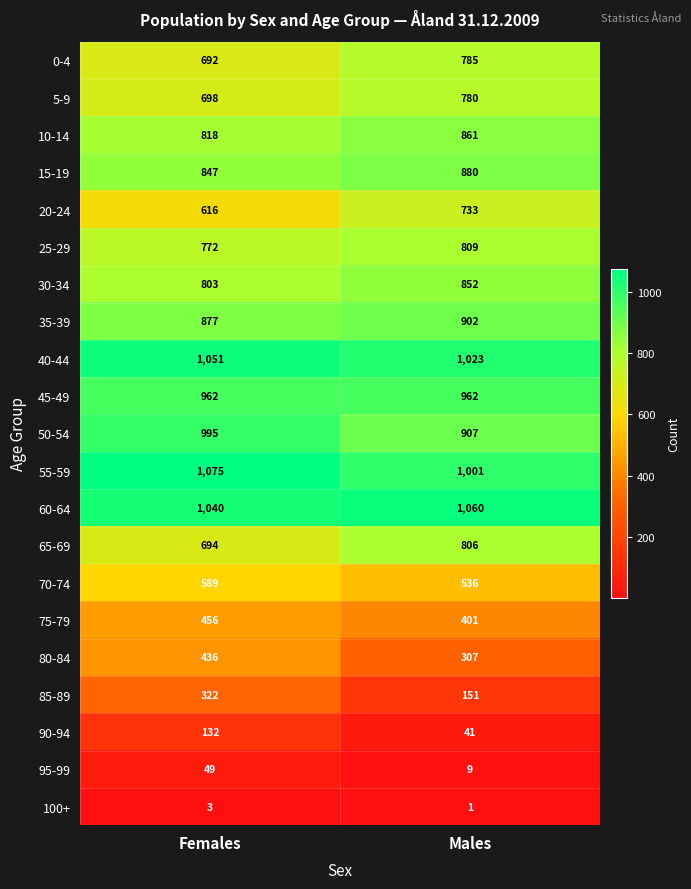

Between Females and Males, which series saw the biggest shift?

85-89